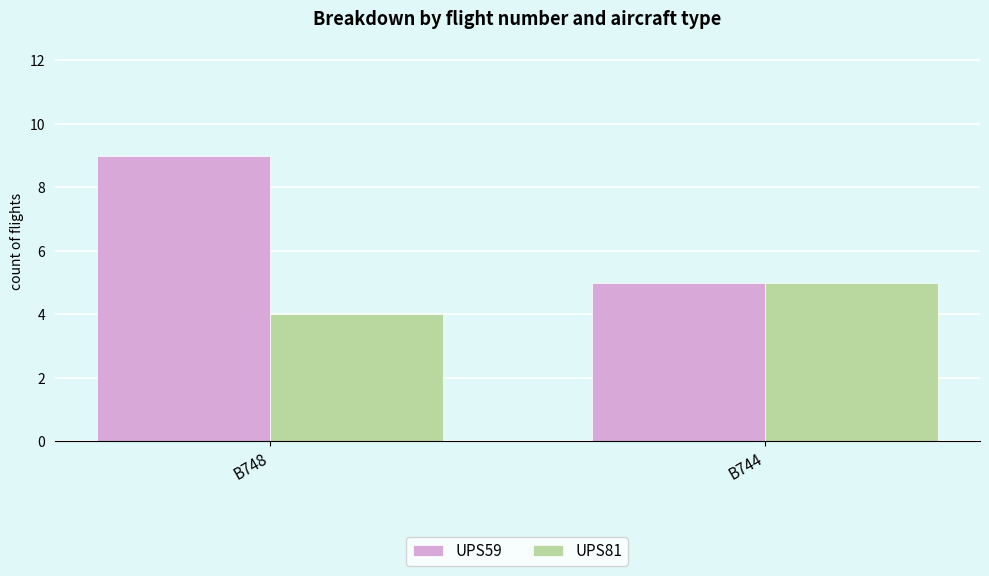

What is the difference between the UPS59 values at B744 and B748?

4